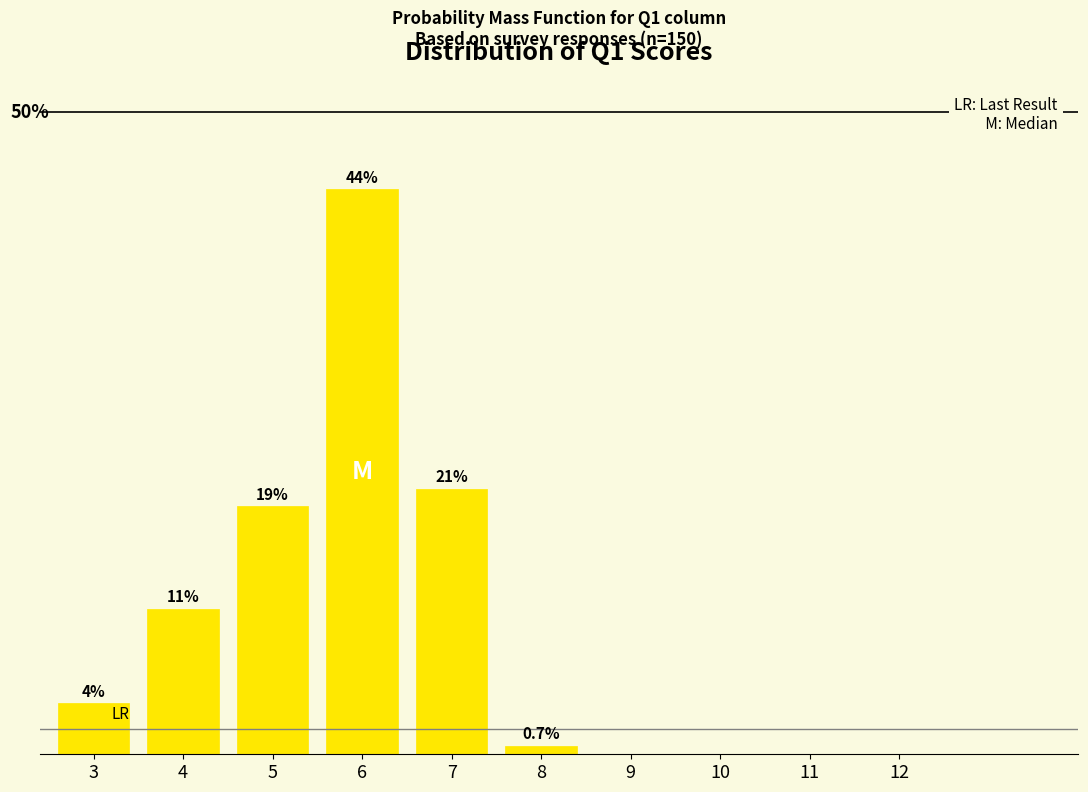

Are the bars horizontal?

No